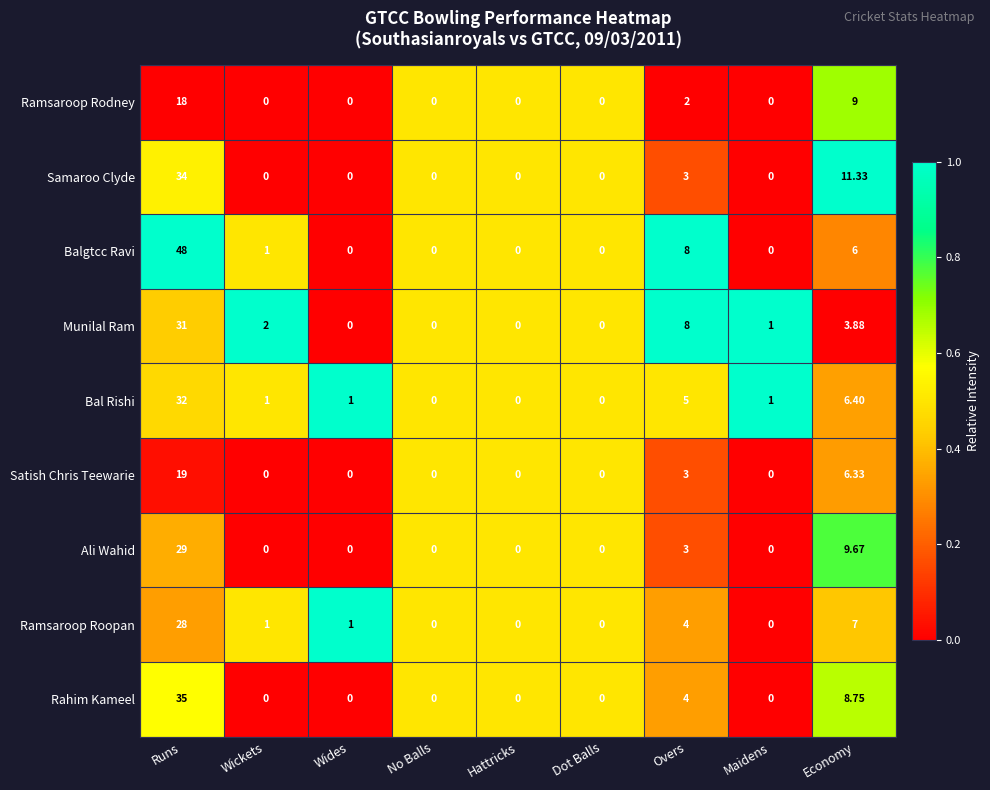

List the series in order of their peak value, lowest first.

Ramsaroop Rodney, Satish Chris Teewarie, Ramsaroop Roopan, Ali Wahid, Munilal Ram, Bal Rishi, Samaroo Clyde, Rahim Kameel, Balgtcc Ravi